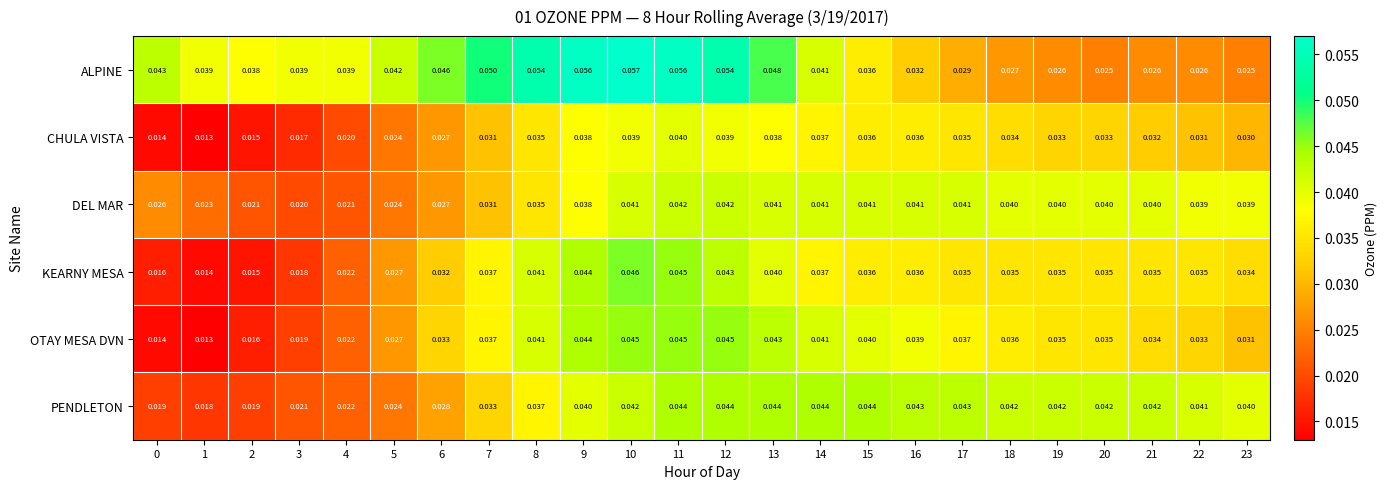

Which series has the largest total across all categories?

ALPINE